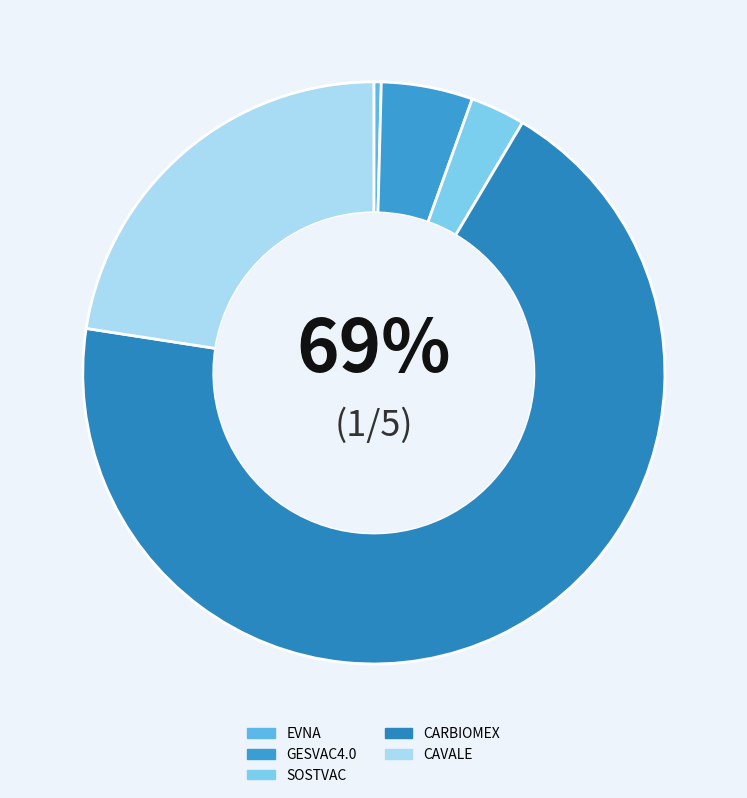

What is the largest slice in the pie chart?

CARBIOMEX